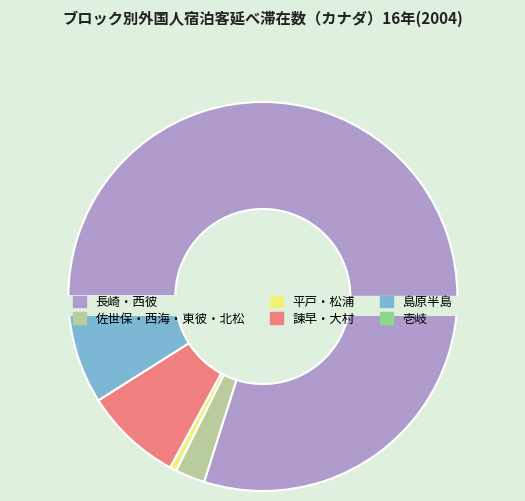

The 佐世保・西海・東彼・北松 slice represents 2% of the pie. True or false?

True